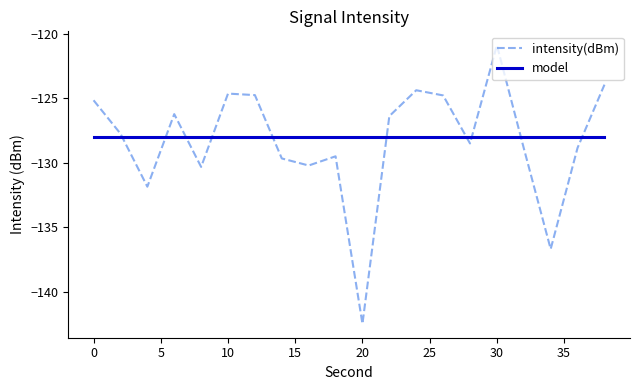

Which series ends up on top after the final intersection of intensity(dBm) and model?

intensity(dBm)